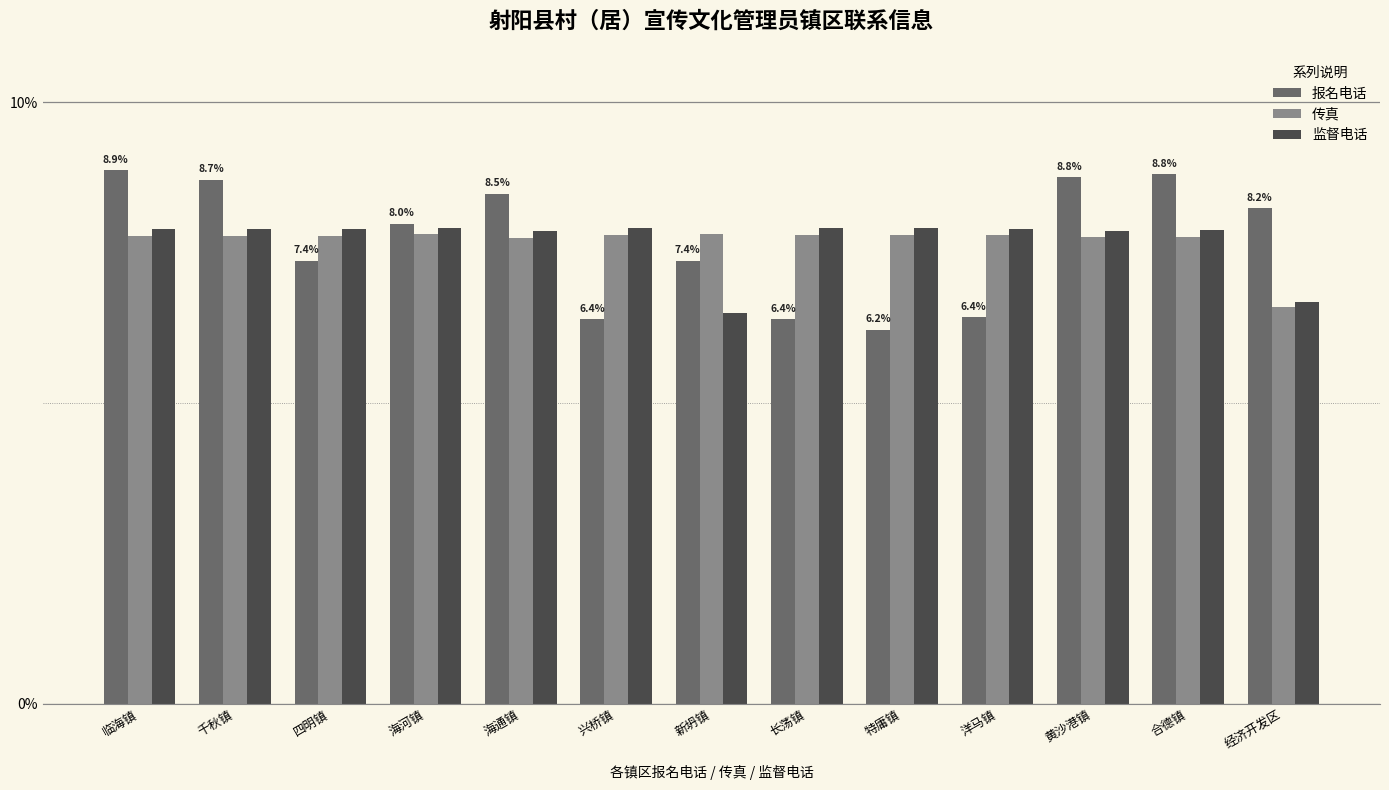

What position from the right is 兴桥镇?

8